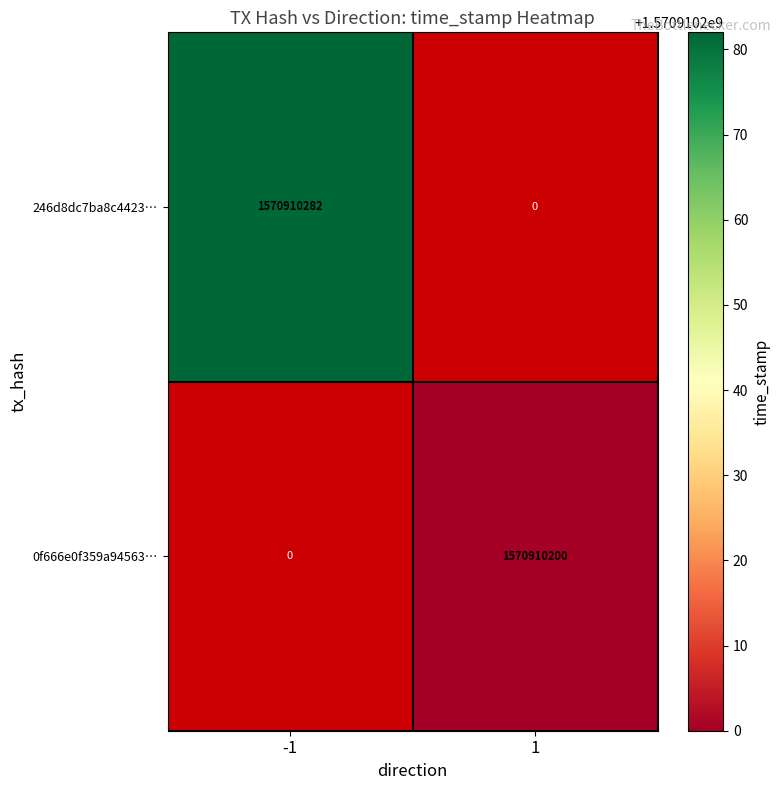

Count the 0f666e0f359a94563f36b2379b23630a94da9c6 values in the range 0 to 1570910200.

2